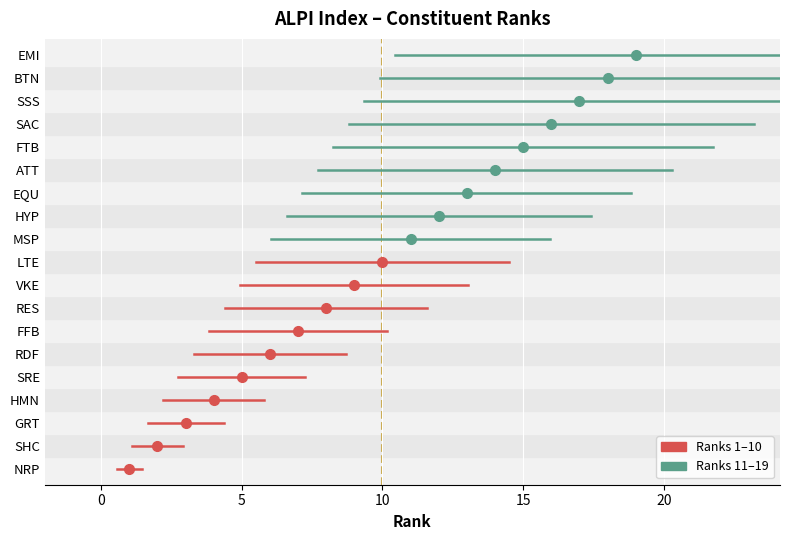

True or false: the data has more than 1 interior local peaks.

False